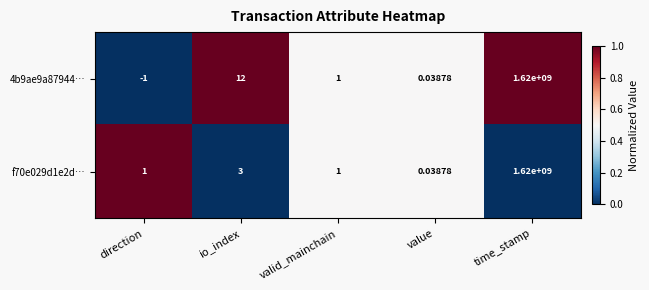

Where is f70e029d1e2d… nearest to the value 810000000?

io_index